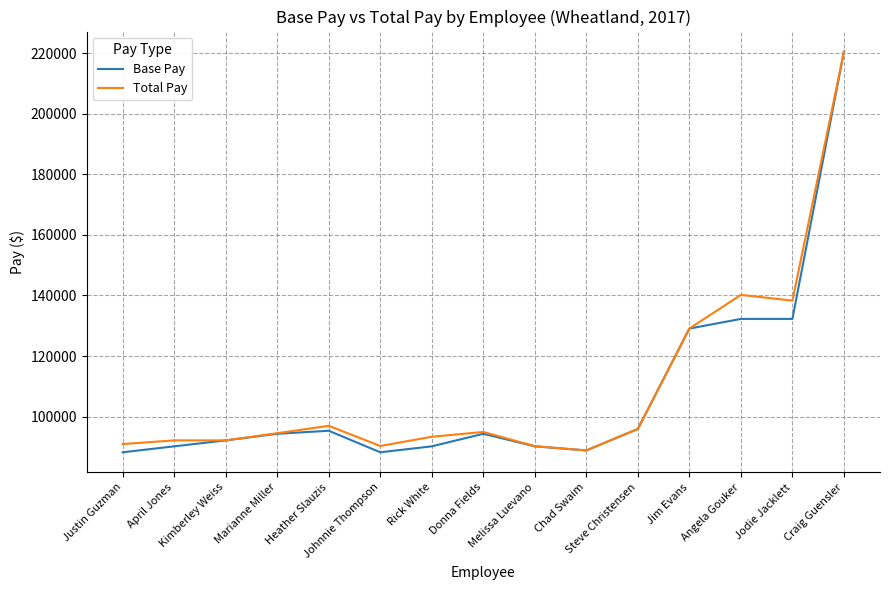

What is the smallest value displayed?

88241